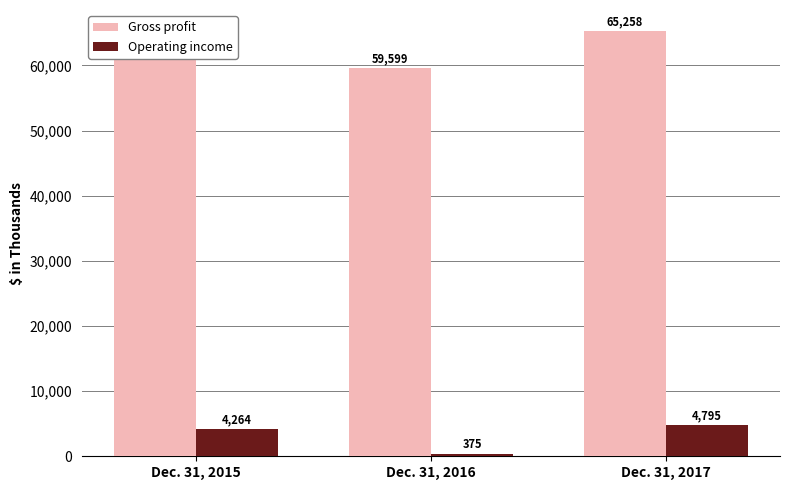

What is the sum of all Operating income values?

9434